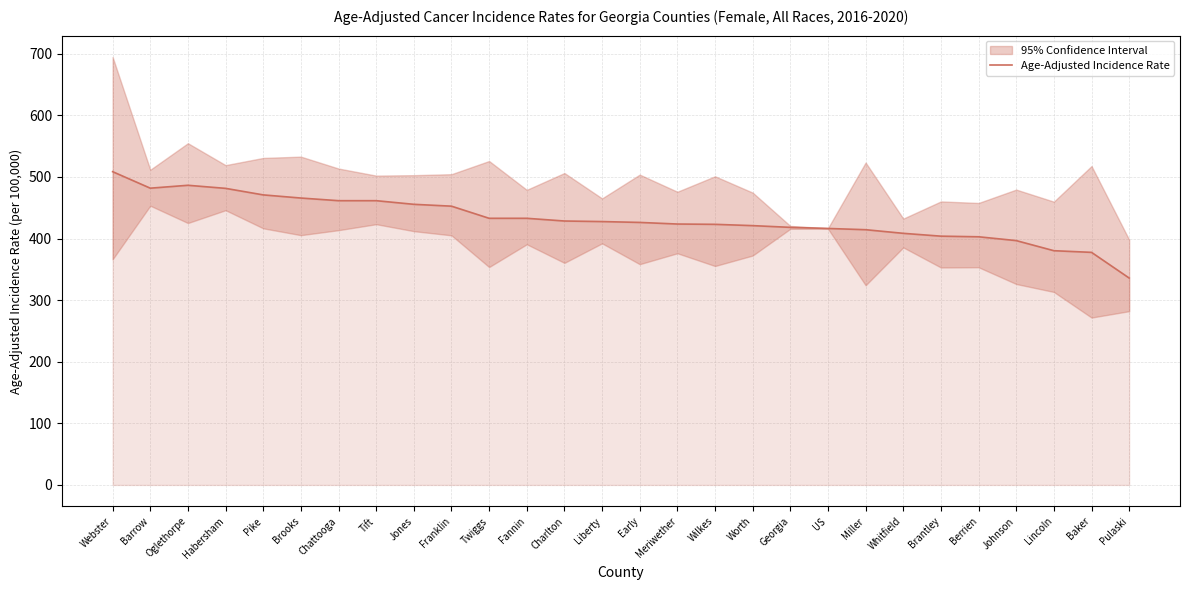

What is the change in value from Webster to Habersham?

-27.1